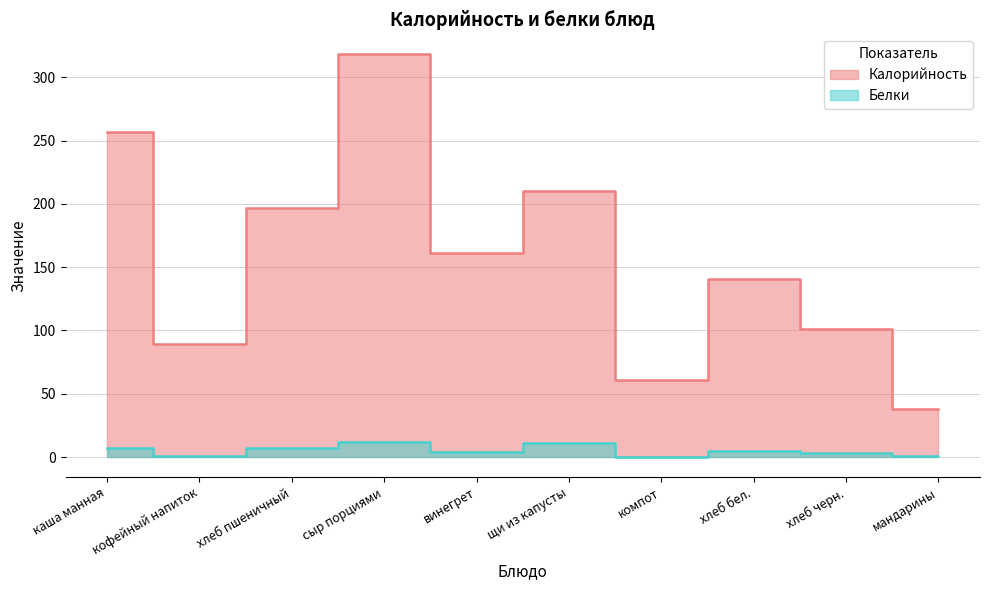

Is it true that Калорийность equals 210.0 at щи из капусты?

True